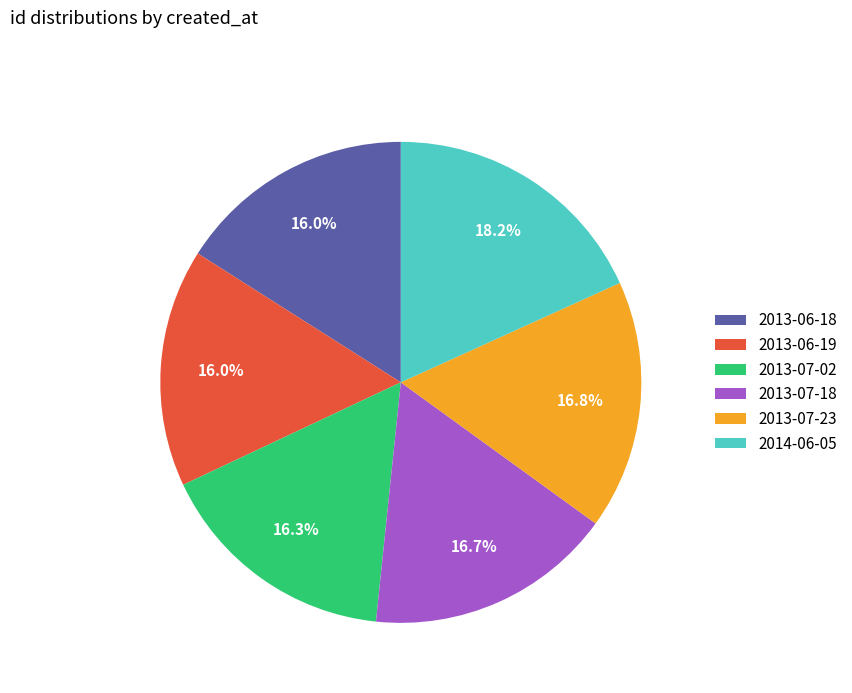

Do 2013-07-23 and 2014-06-05 together represent more than half of the pie?

No